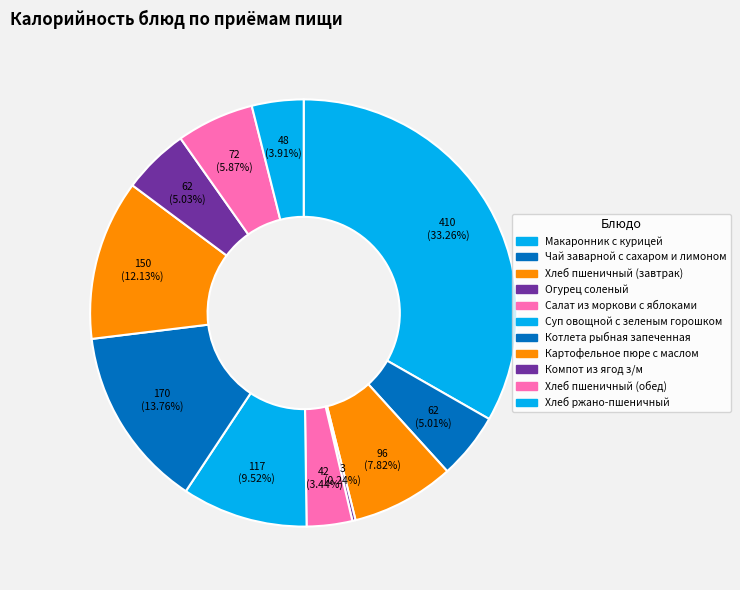

To the nearest percent, what percentage of the pie is Котлета рыбная запеченная?

14%